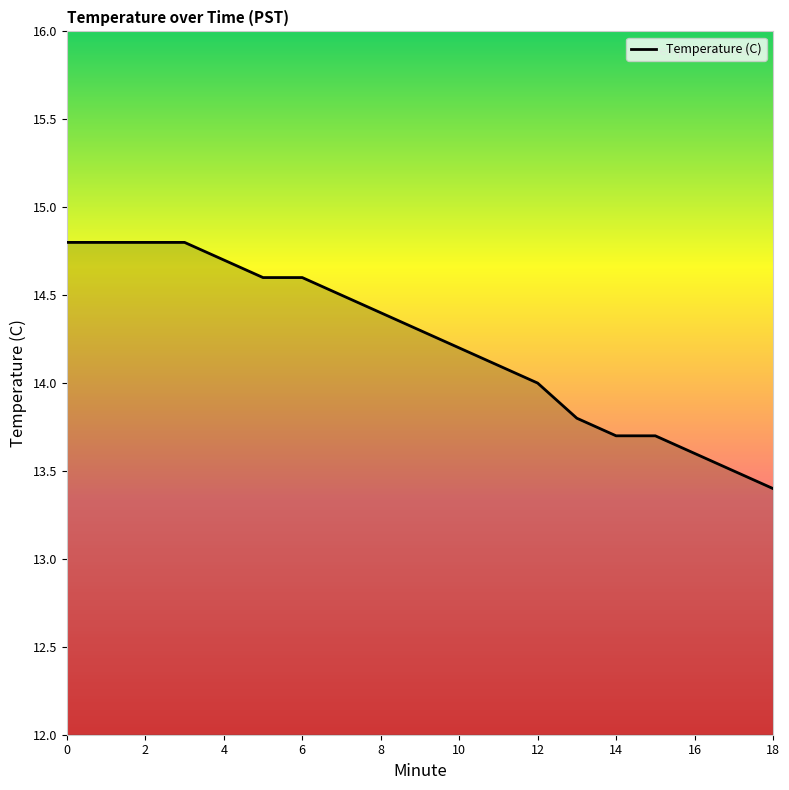

What is the maximum value shown in the chart?

14.8